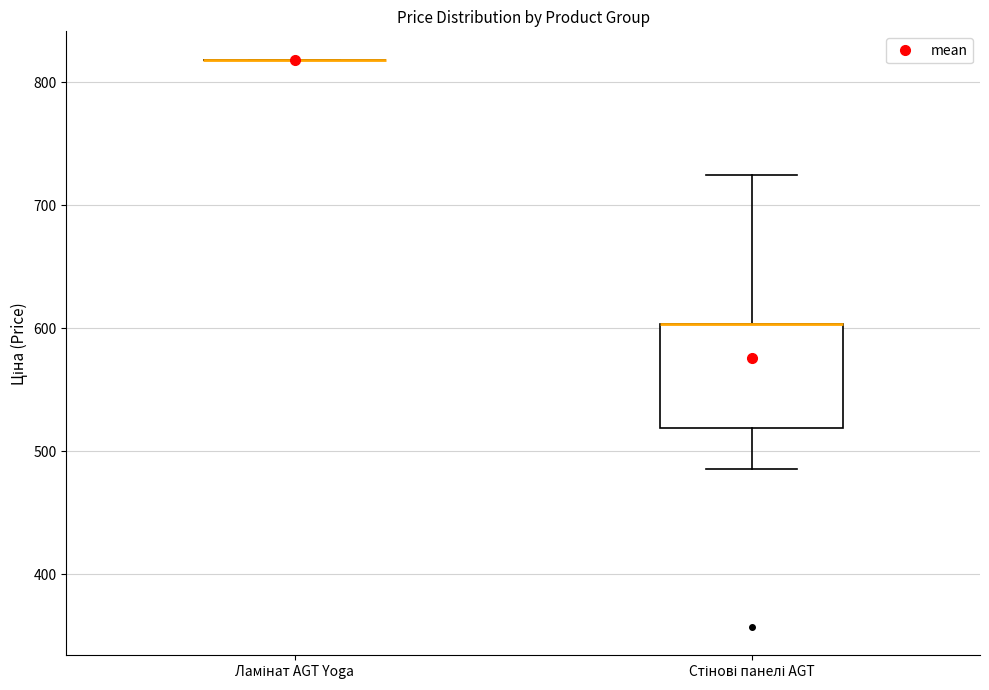

Where does the lower whisker of the box for Стінові панелі AGT end on the y-axis? The values are not printed on the chart, so give them approximately, as read against the axis.

490